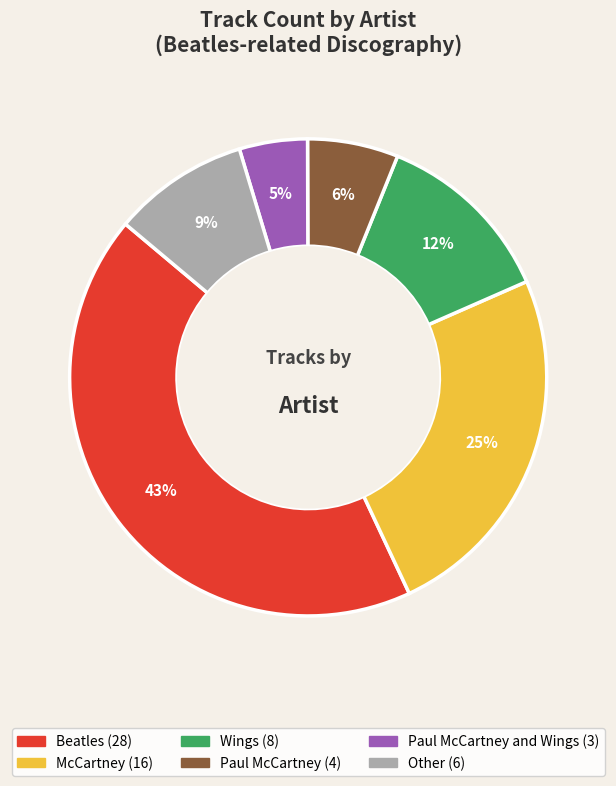

How many segments does this pie chart have?

6